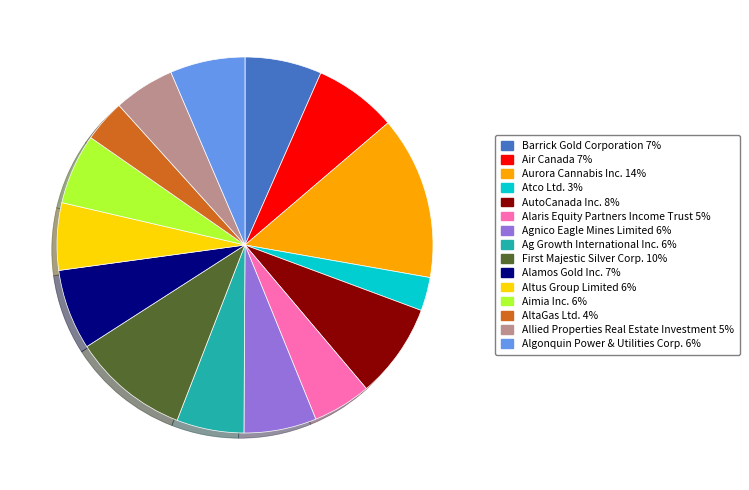

Is Aimia Inc. the majority of the pie?

No